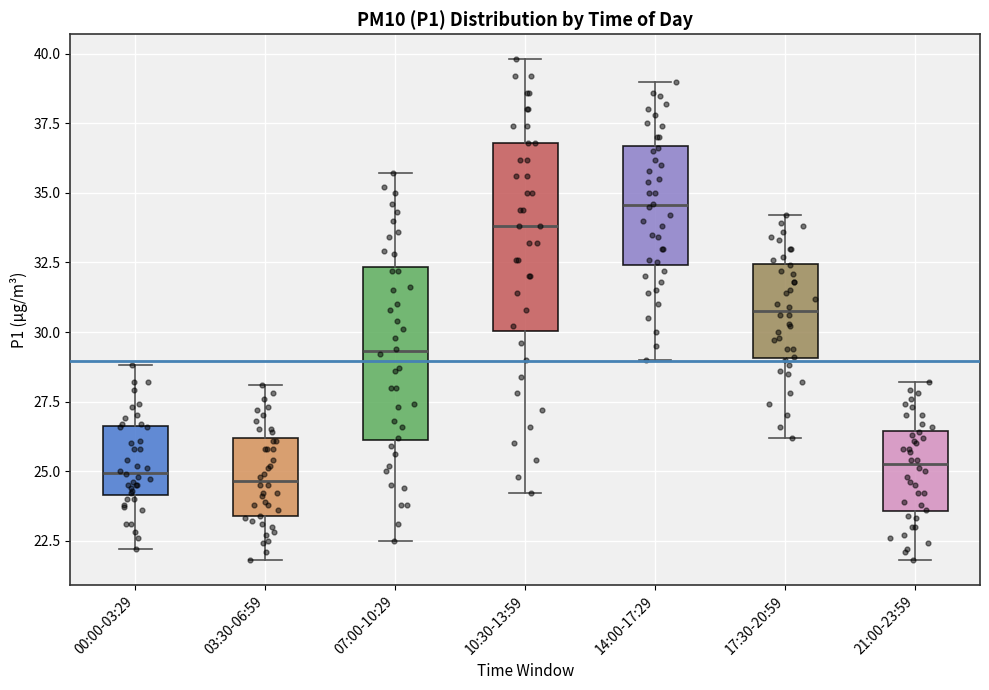

Reading left to right, read every box against the y-axis: the position of its median line, the range the box covers, and the ends of its whiskers. The values are not printed on the chart, so give them approximately, as read against the axis.

00:00-03:29: median 25.0, box 24.0 to 26.5, whiskers 22.0 to 29.0
03:30-06:59: median 24.5, box 23.5 to 26.0, whiskers 22.0 to 28.0
07:00-10:29: median 29.5, box 26.0 to 32.5, whiskers 22.5 to 35.5
10:30-13:59: median 34.0, box 30.0 to 37.0, whiskers 24.0 to 40.0
14:00-17:29: median 34.5, box 32.5 to 36.5, whiskers 29.0 to 39.0
17:30-20:59: median 31.0, box 29.0 to 32.5, whiskers 26.0 to 34.0
21:00-23:59: median 25.5, box 23.5 to 26.5, whiskers 22.0 to 28.0